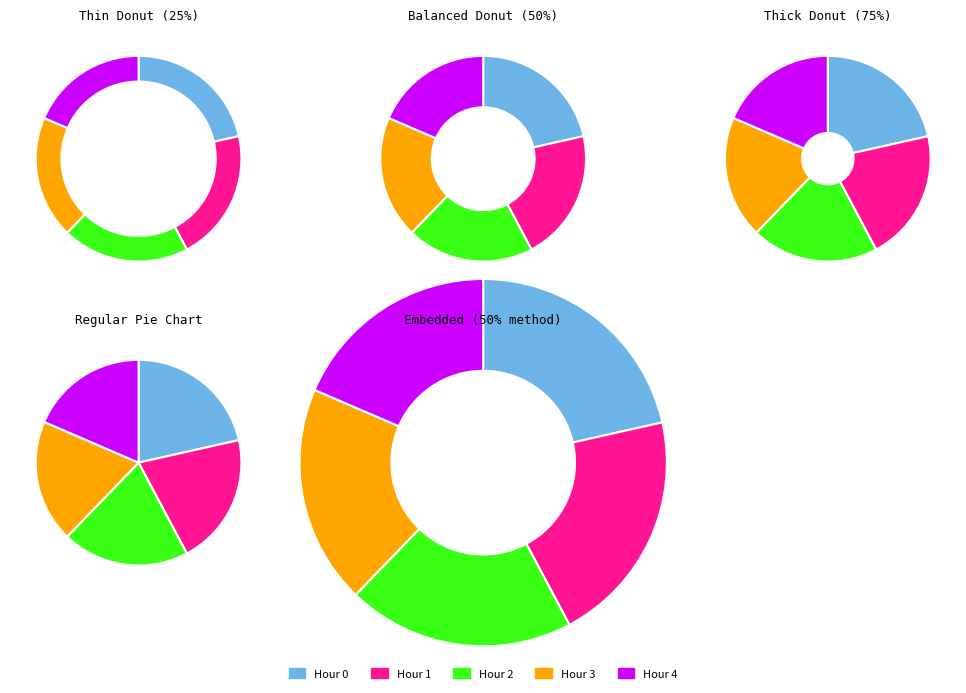

What is the largest slice in the pie chart?

Hour 0